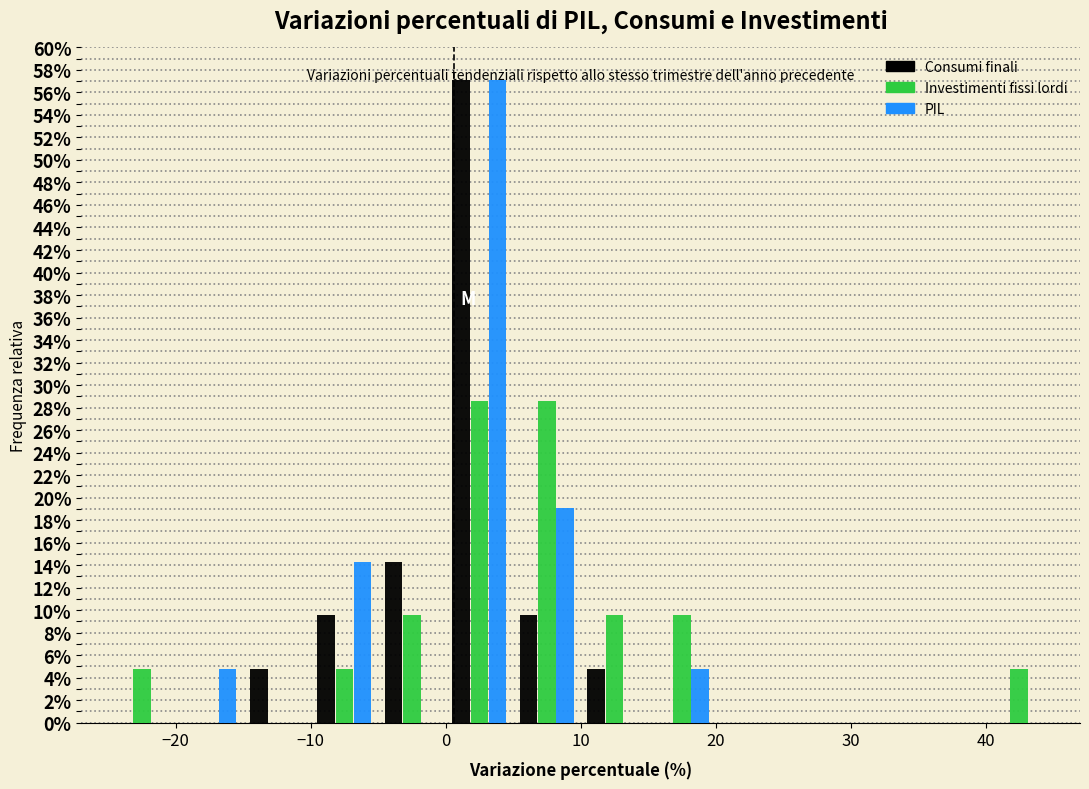

Reading left to right, transcribe this chart: for each range on the x-axis, give the height of each series' bar. The values are not printed on the chart, so give them approximately, as read against the axis.

-25 to -20: Consumi finali=0	Investimenti fissi lordi=4.8	PIL=0
-20 to -15: Consumi finali=0	Investimenti fissi lordi=0	PIL=4.8
-15 to -10: Consumi finali=4.8	Investimenti fissi lordi=0	PIL=0
-10 to -5: Consumi finali=9.6	Investimenti fissi lordi=4.8	PIL=14.2
-5 to 0: Consumi finali=14.2	Investimenti fissi lordi=9.6	PIL=0
0 to 5: Consumi finali=57.2	Investimenti fissi lordi=28.6	PIL=57.2
5 to 10: Consumi finali=9.6	Investimenti fissi lordi=28.6	PIL=19.0
10 to 15: Consumi finali=4.8	Investimenti fissi lordi=9.6	PIL=0
15 to 20: Consumi finali=0	Investimenti fissi lordi=9.6	PIL=4.8
20 to 25: Consumi finali=0	Investimenti fissi lordi=0	PIL=0
25 to 30: Consumi finali=0	Investimenti fissi lordi=0	PIL=0
30 to 35: Consumi finali=0	Investimenti fissi lordi=0	PIL=0
35 to 40: Consumi finali=0	Investimenti fissi lordi=0	PIL=0
40 to 45: Consumi finali=0	Investimenti fissi lordi=4.8	PIL=0